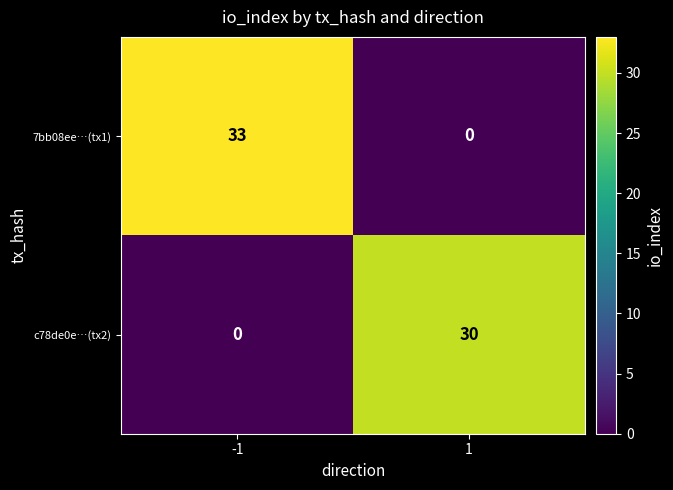

At which category is the sum across all series the highest?

-1